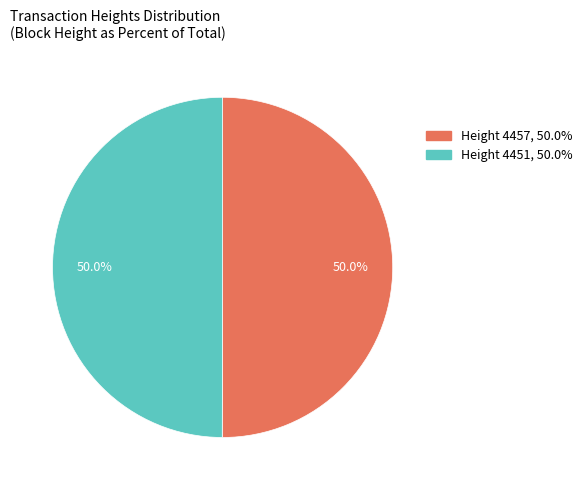

Count the number of slices in the pie.

2